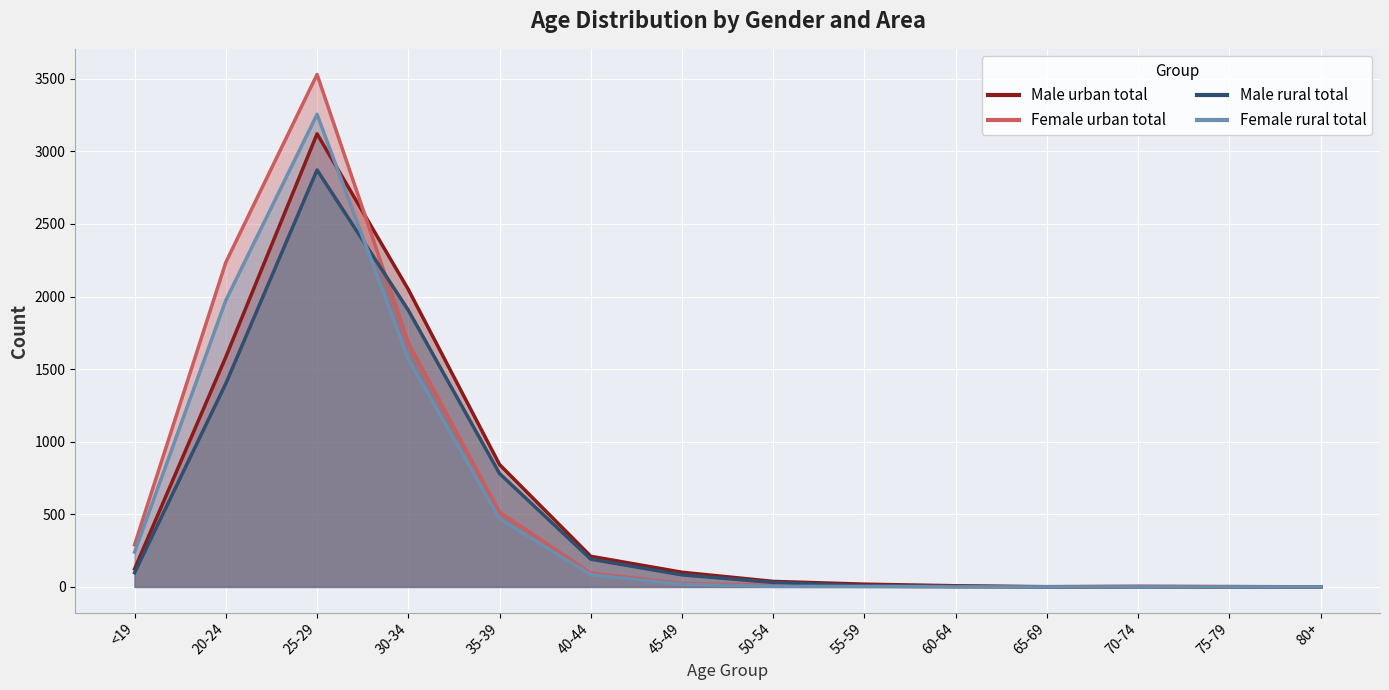

How many values in the Male urban total series are below 101?

7